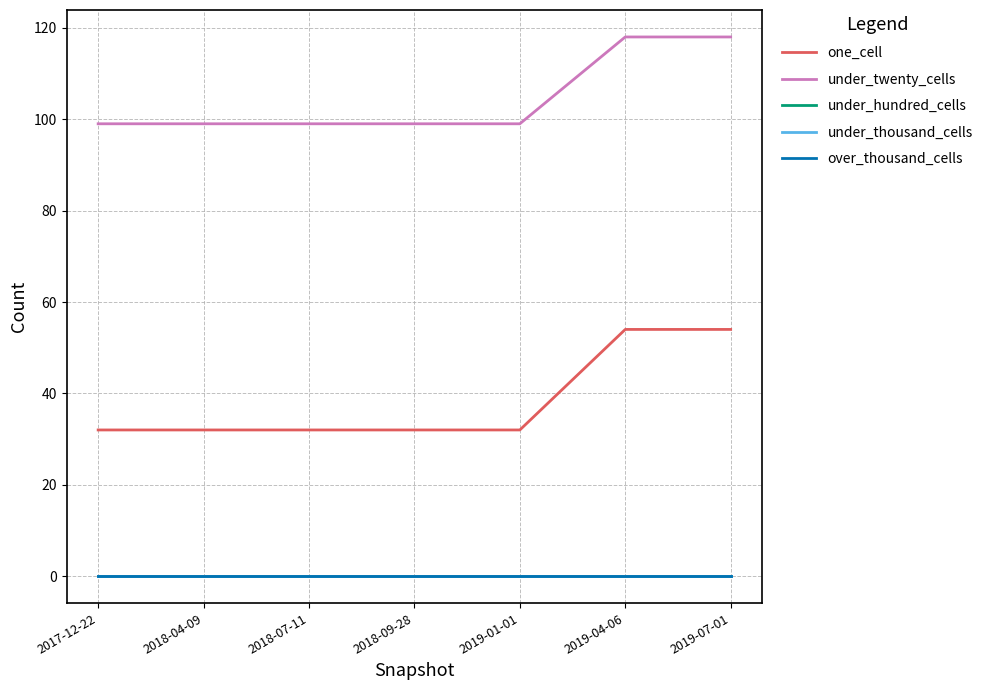

What position from the left is 2019-01-01?

5